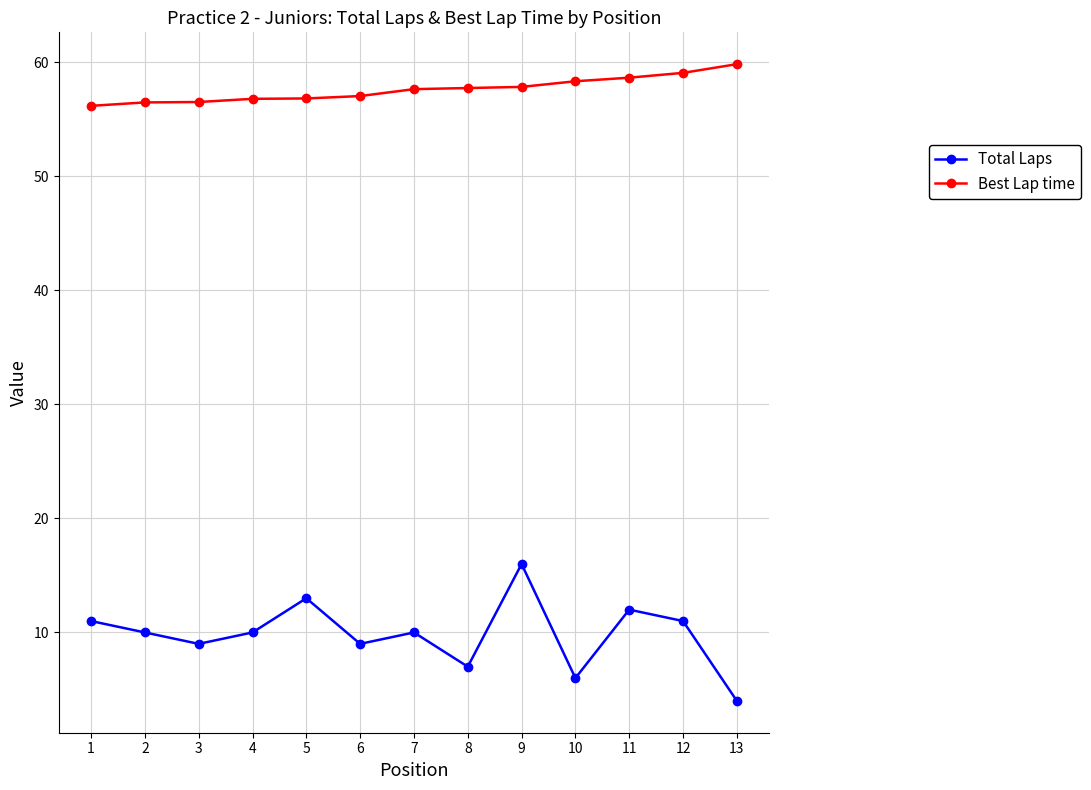

What is the total value across all series at 7?

67.6